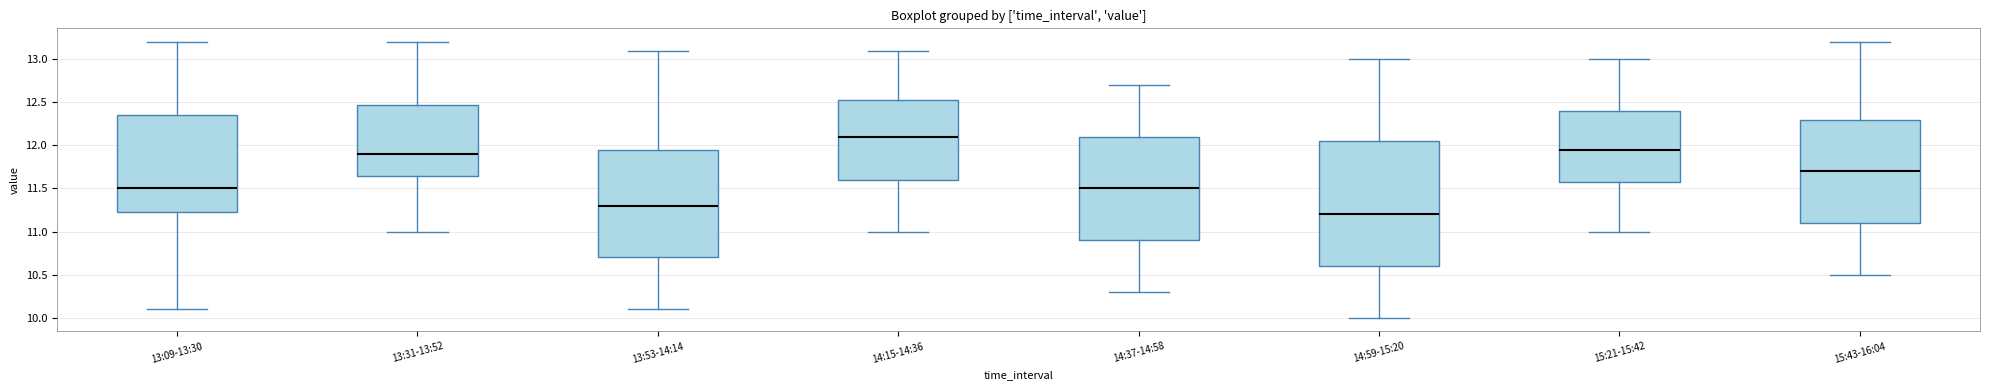

Which box has the highest median line?

14:15-14:36